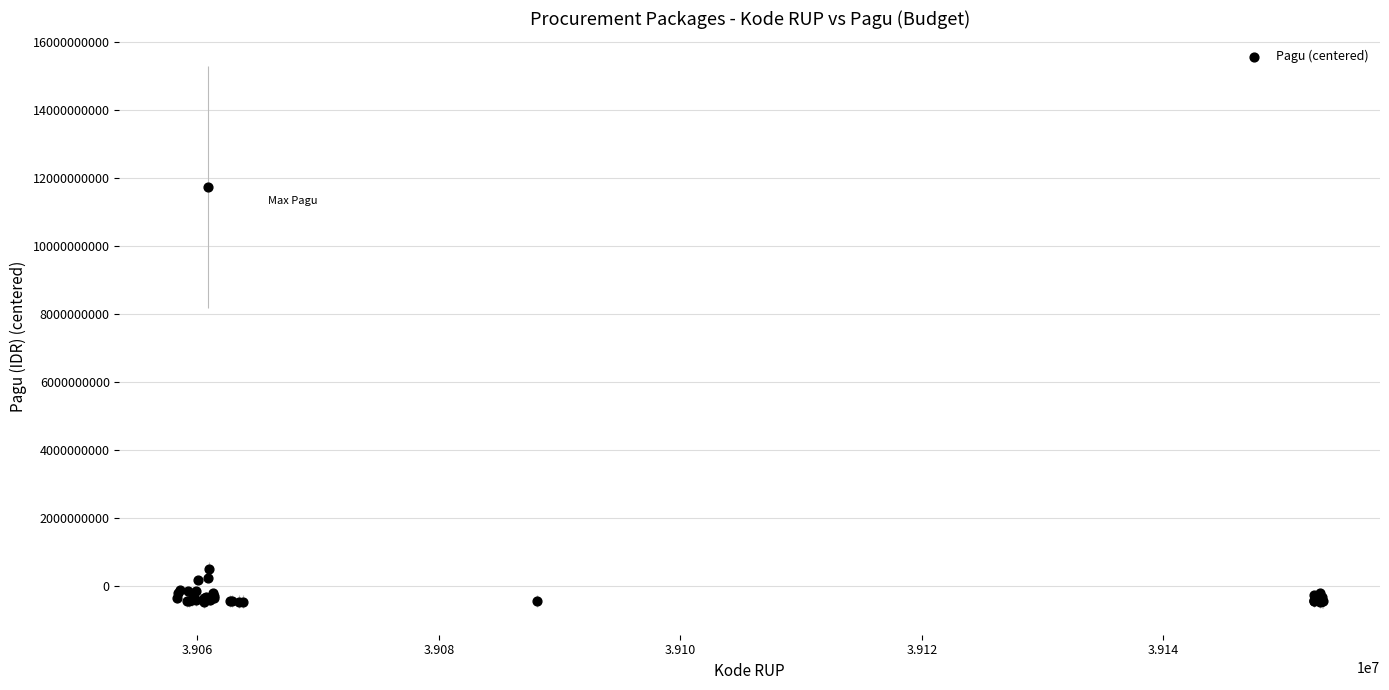

What Y value in the scatter plot is closest to 5645894313?

524968313.1